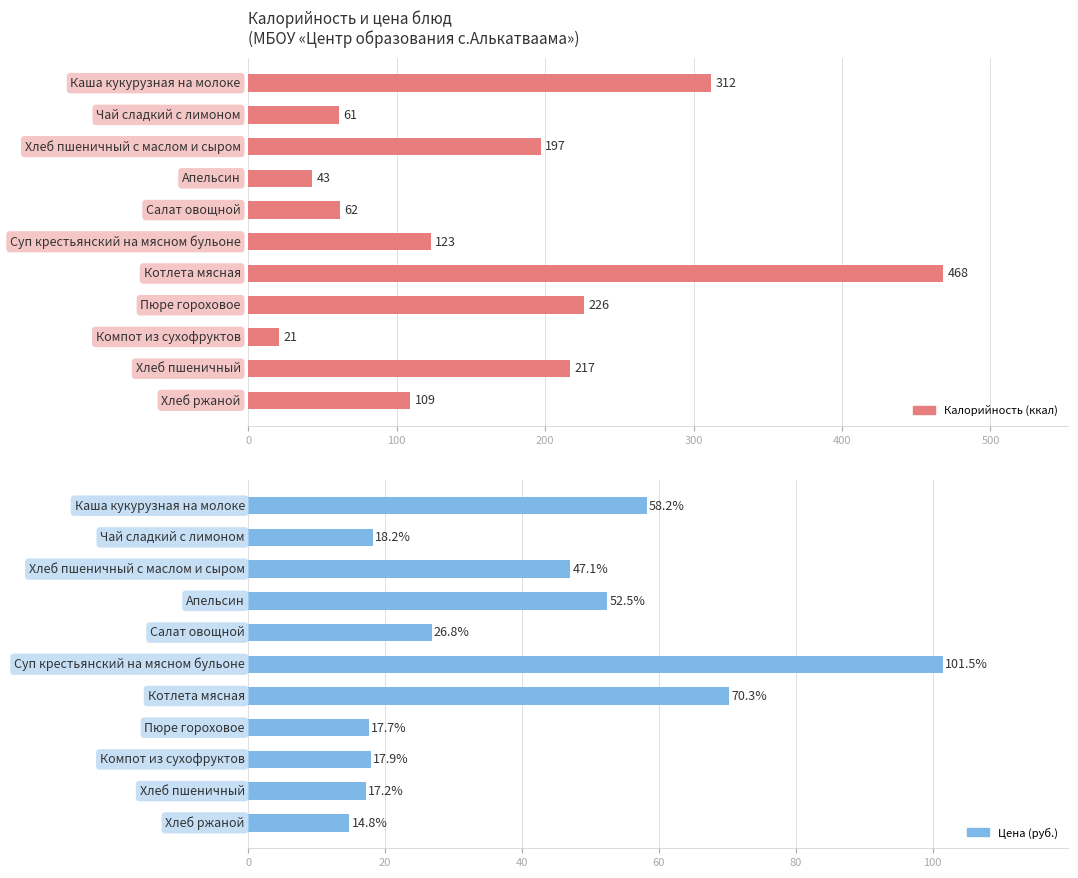

How many data points does each series have?

11